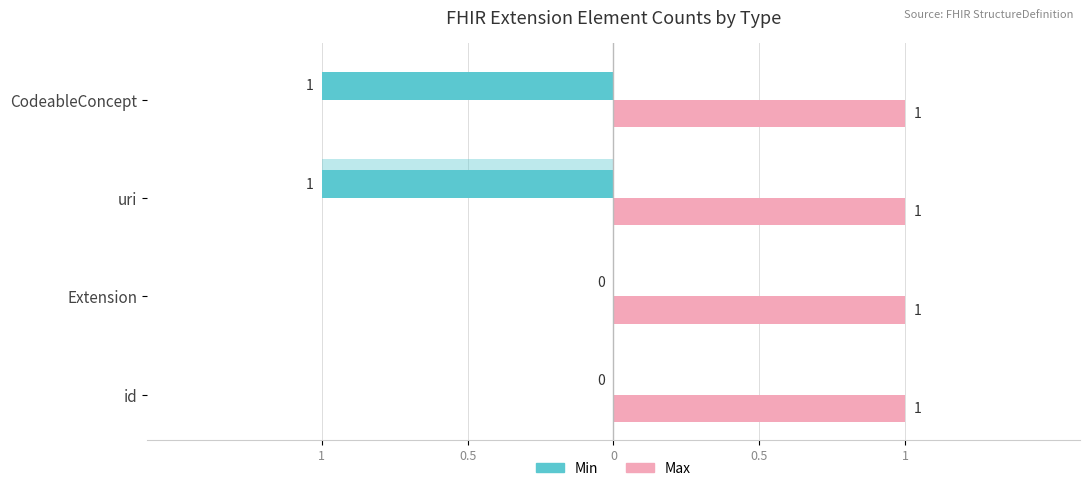

The value of Max at 0.5 is 0.1. True or false?

False